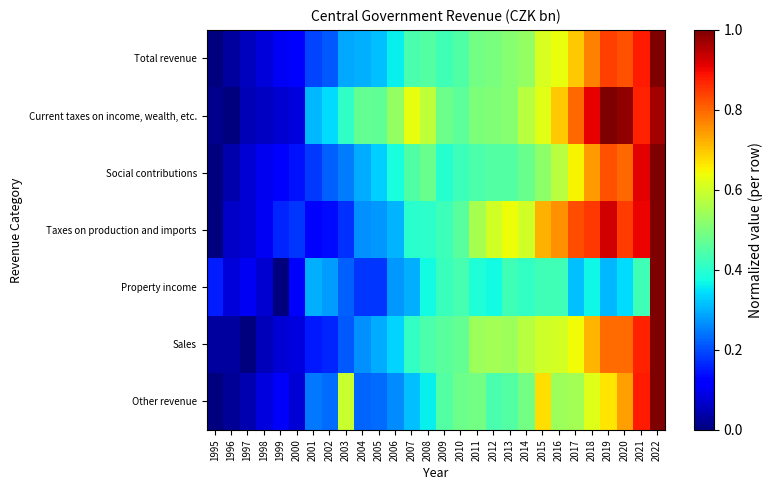

Reading left to right, extract all data points from this chart.

Total revenue: 1995=0.0	1996=0.0	1997=0.1	1998=0.1	1999=0.1	2000=0.1	2001=0.2	2002=0.2	2003=0.3	2004=0.3	2005=0.3	2006=0.4	2007=0.4	2008=0.5	2009=0.4	2010=0.4	2011=0.5	2012=0.5	2013=0.5	2014=0.5	2015=0.6	2016=0.6	2017=0.7	2018=0.8	2019=0.8	2020=0.8	2021=0.9	2022=1.0
Current taxes on income, wealth, etc.: 1995=0.0	1996=0.0	1997=0.0	1998=0.1	1999=0.1	2000=0.1	2001=0.3	2002=0.3	2003=0.4	2004=0.5	2005=0.5	2006=0.5	2007=0.6	2008=0.6	2009=0.5	2010=0.5	2011=0.5	2012=0.5	2013=0.5	2014=0.6	2015=0.6	2016=0.7	2017=0.8	2018=0.9	2019=1.0	2020=1.0	2021=0.9	2022=1.0
Social contributions: 1995=0.0	1996=0.0	1997=0.1	1998=0.1	1999=0.1	2000=0.1	2001=0.2	2002=0.2	2003=0.2	2004=0.3	2005=0.3	2006=0.4	2007=0.4	2008=0.5	2009=0.4	2010=0.4	2011=0.4	2012=0.4	2013=0.5	2014=0.5	2015=0.5	2016=0.6	2017=0.6	2018=0.7	2019=0.8	2020=0.8	2021=0.9	2022=1.0
Taxes on production and imports: 1995=0.0	1996=0.1	1997=0.1	1998=0.1	1999=0.2	2000=0.2	2001=0.1	2002=0.1	2003=0.2	2004=0.3	2005=0.3	2006=0.3	2007=0.4	2008=0.4	2009=0.4	2010=0.5	2011=0.6	2012=0.6	2013=0.6	2014=0.6	2015=0.7	2016=0.8	2017=0.8	2018=0.8	2019=0.9	2020=0.8	2021=0.9	2022=1.0
Property income: 1995=0.2	1996=0.1	1997=0.1	1998=0.1	1999=0.0	2000=0.1	2001=0.3	2002=0.3	2003=0.2	2004=0.2	2005=0.2	2006=0.3	2007=0.3	2008=0.4	2009=0.4	2010=0.4	2011=0.4	2012=0.4	2013=0.4	2014=0.4	2015=0.4	2016=0.4	2017=0.3	2018=0.4	2019=0.3	2020=0.3	2021=0.4	2022=1.0
Sales: 1995=0.0	1996=0.0	1997=0.0	1998=0.1	1999=0.1	2000=0.1	2001=0.1	2002=0.2	2003=0.2	2004=0.3	2005=0.3	2006=0.3	2007=0.4	2008=0.4	2009=0.5	2010=0.5	2011=0.5	2012=0.5	2013=0.5	2014=0.6	2015=0.6	2016=0.6	2017=0.6	2018=0.7	2019=0.8	2020=0.8	2021=0.9	2022=1.0
Other revenue: 1995=0.0	1996=0.0	1997=0.0	1998=0.1	1999=0.1	2000=0.1	2001=0.2	2002=0.2	2003=0.6	2004=0.2	2005=0.2	2006=0.3	2007=0.3	2008=0.4	2009=0.5	2010=0.5	2011=0.5	2012=0.4	2013=0.5	2014=0.5	2015=0.7	2016=0.5	2017=0.5	2018=0.6	2019=0.7	2020=0.7	2021=0.9	2022=1.0